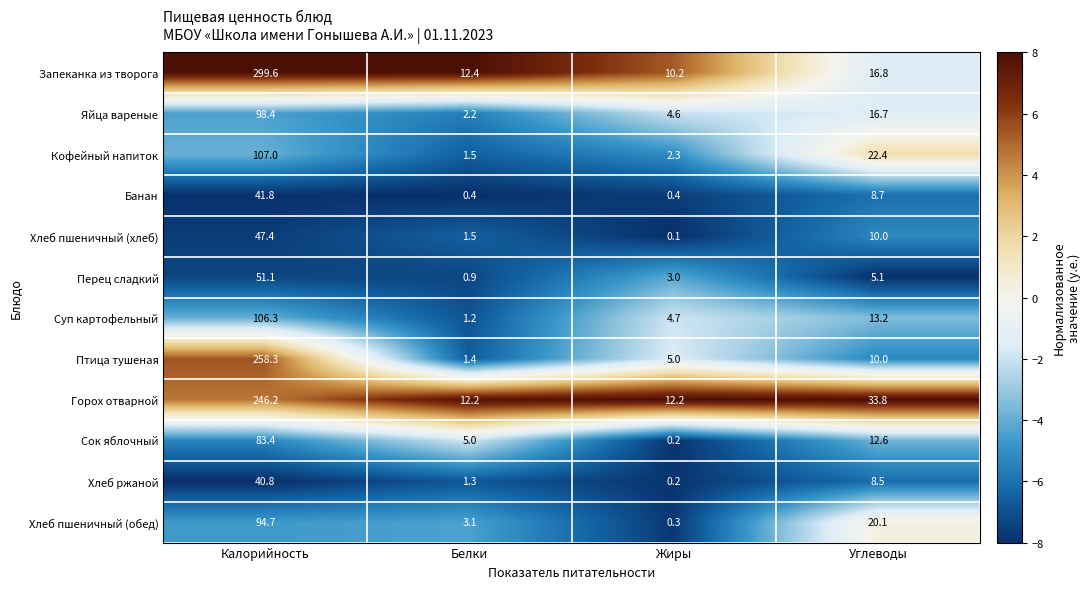

Count the number of categories in the chart.

4